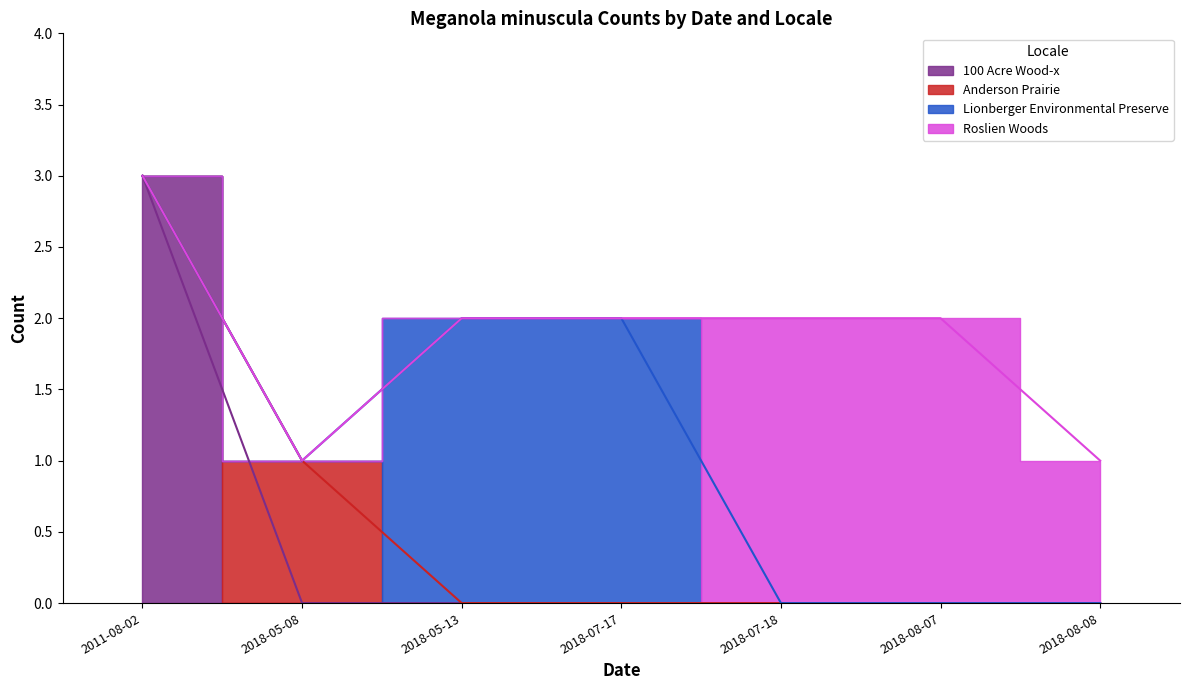

True or false: Lionberger Environmental Preserve has more than 2 interior local peaks.

False